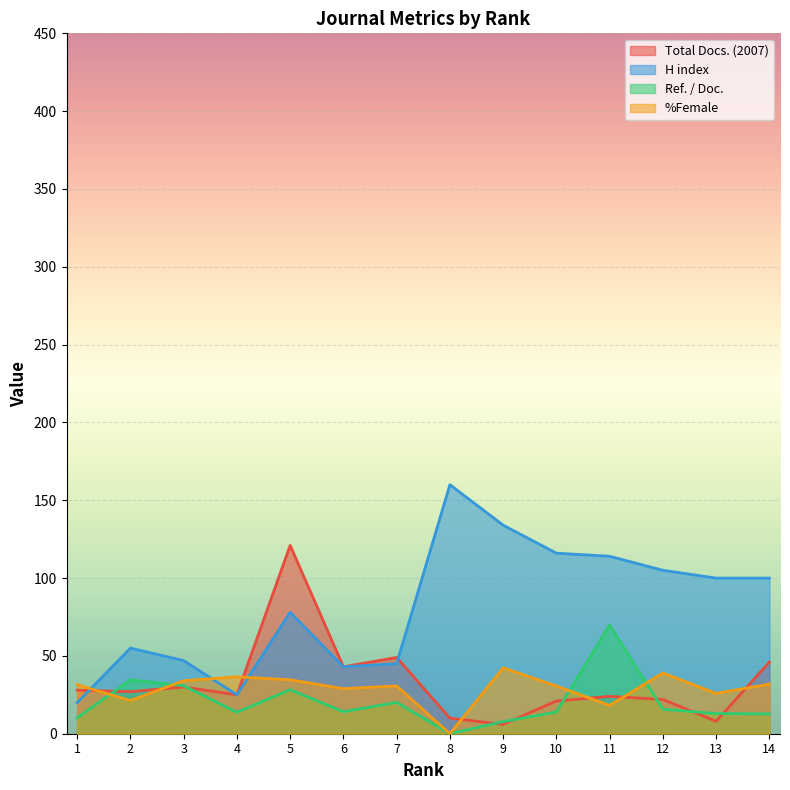

At which label does Ref. / Doc. first exceed 14?

2